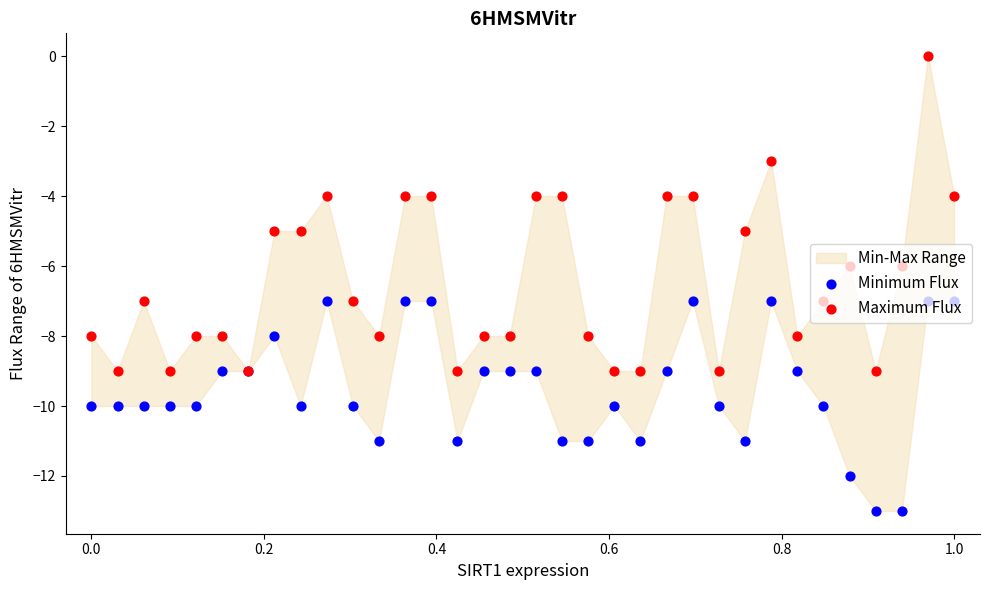

Which series reaches the minimum Y coordinate?

Minimum Flux